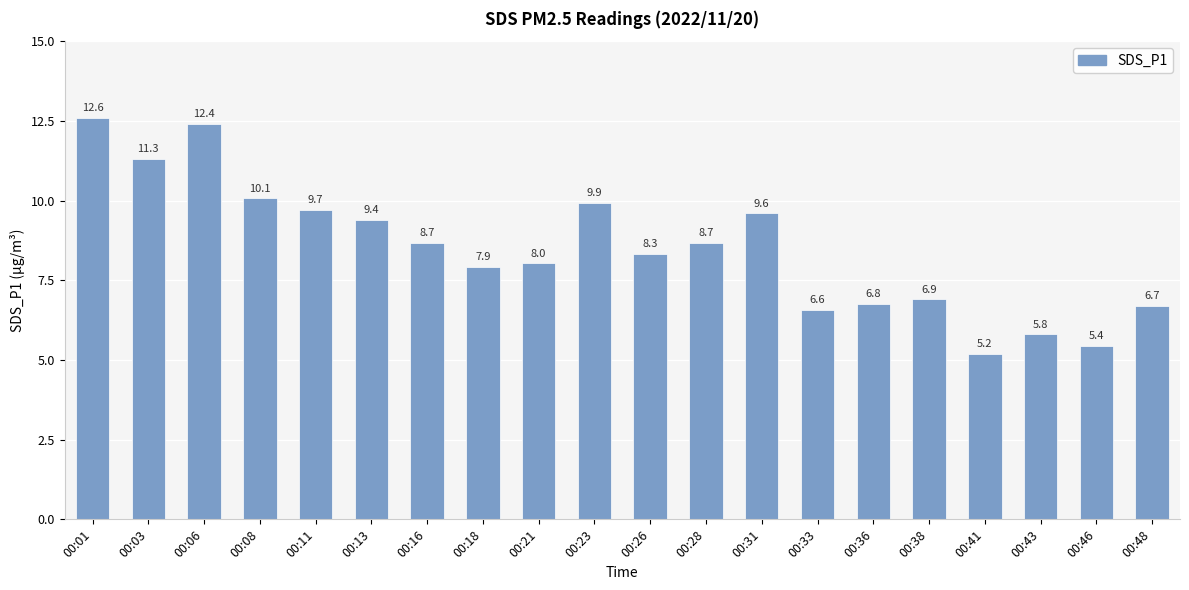

What is the difference between the maximum and second lowest values?

7.2